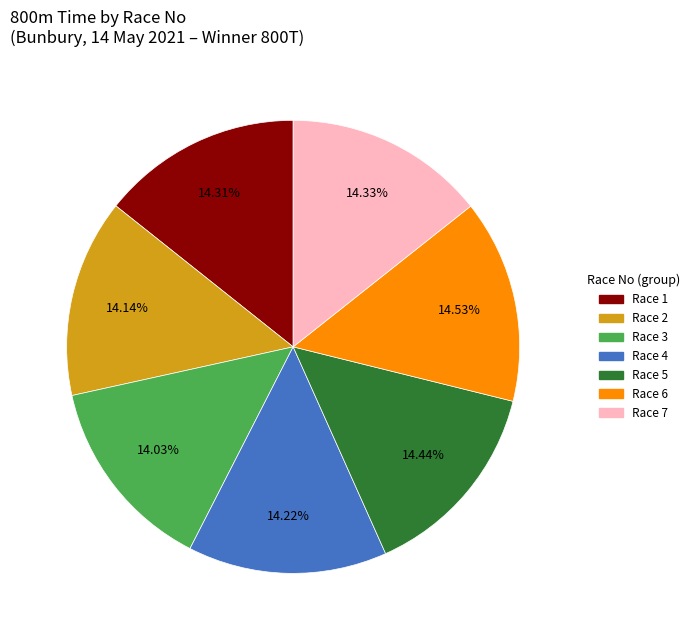

Approximately how many times larger is the value at Race 4 compared to Race 5?

1.0